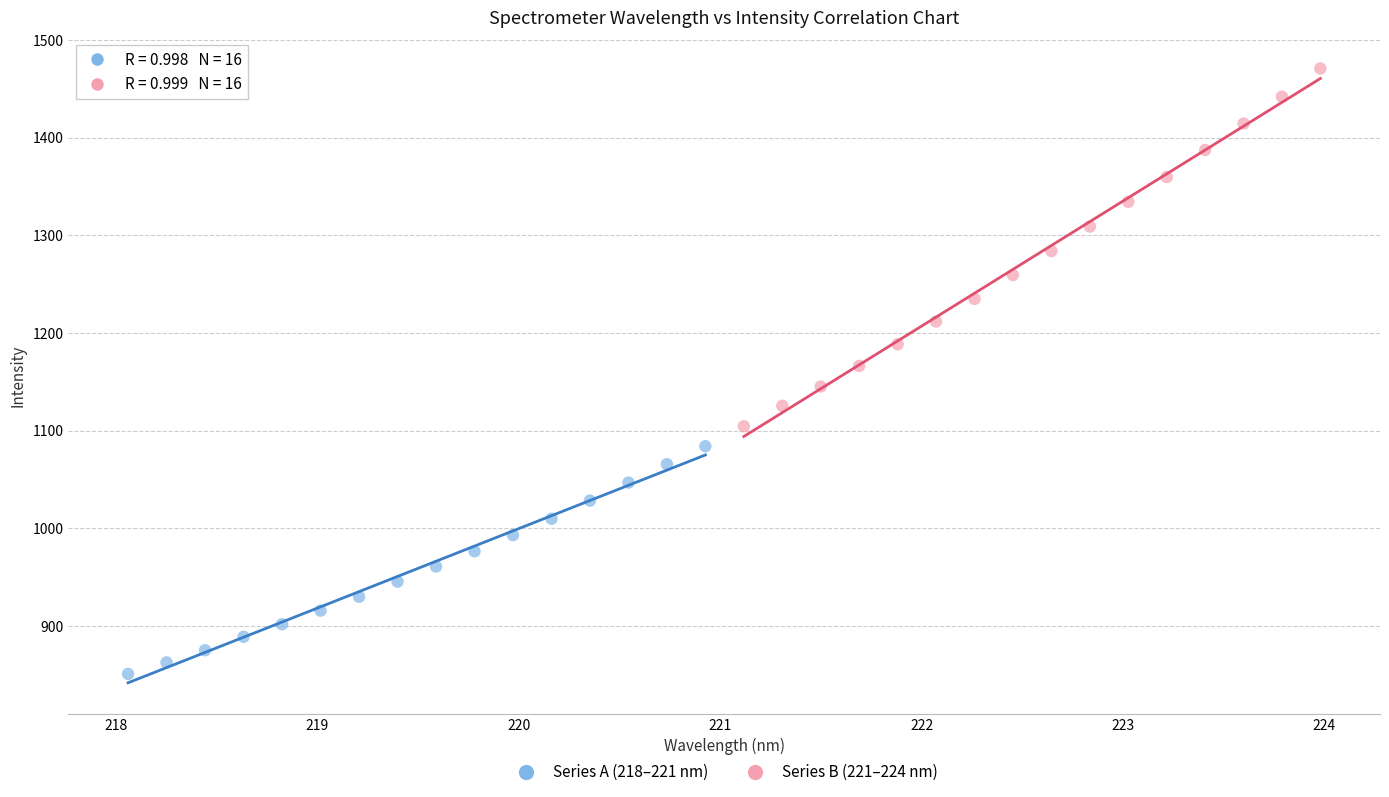

Which series has the widest spread of Y values?

Series B (221–224 nm)